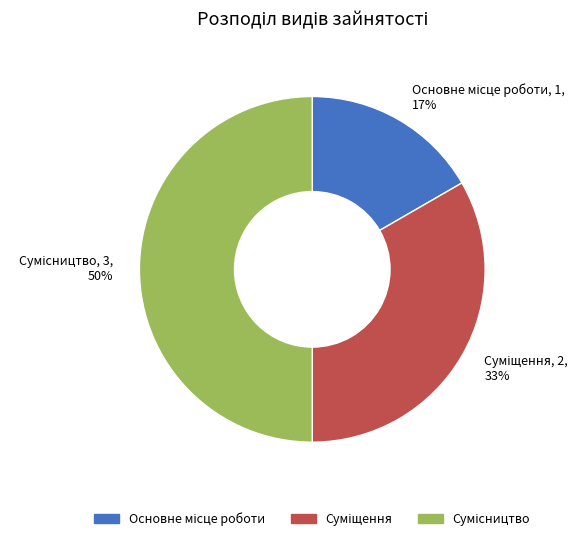

To the nearest percent, what is the difference between the largest and smallest slice percentages?

33%